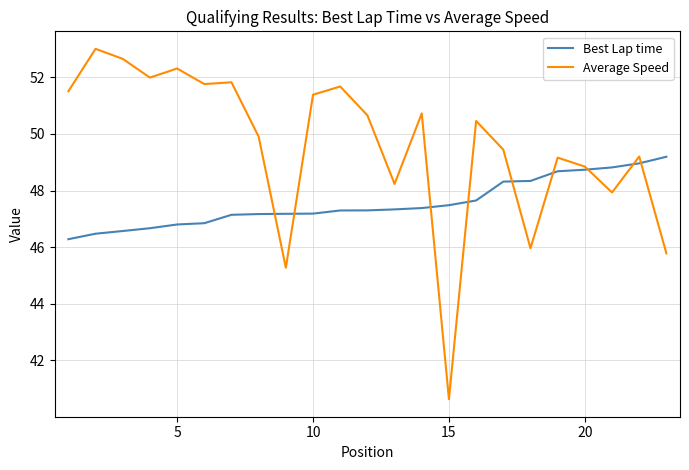

What is the maximum value shown in the chart?

53.0